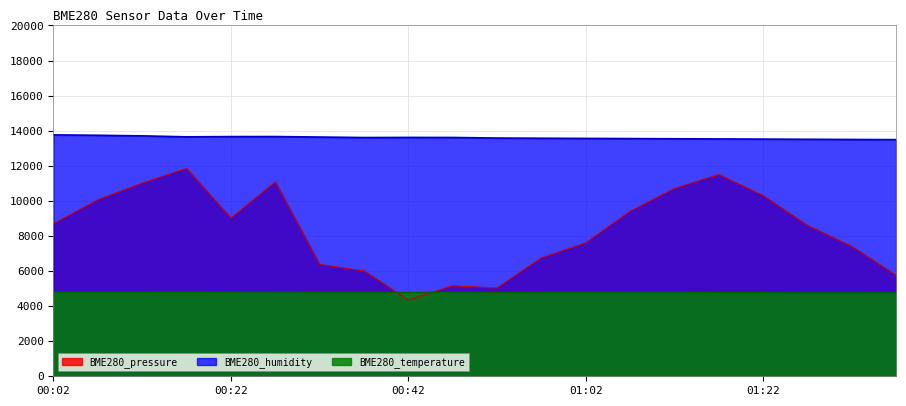

Where is the first local maximum for BME280_temperature?

00:17